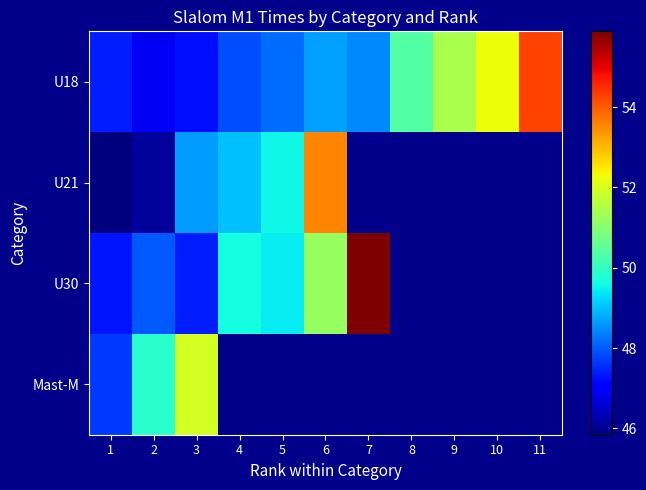

True or false: U18 has a value of 81.2 at 4.

False